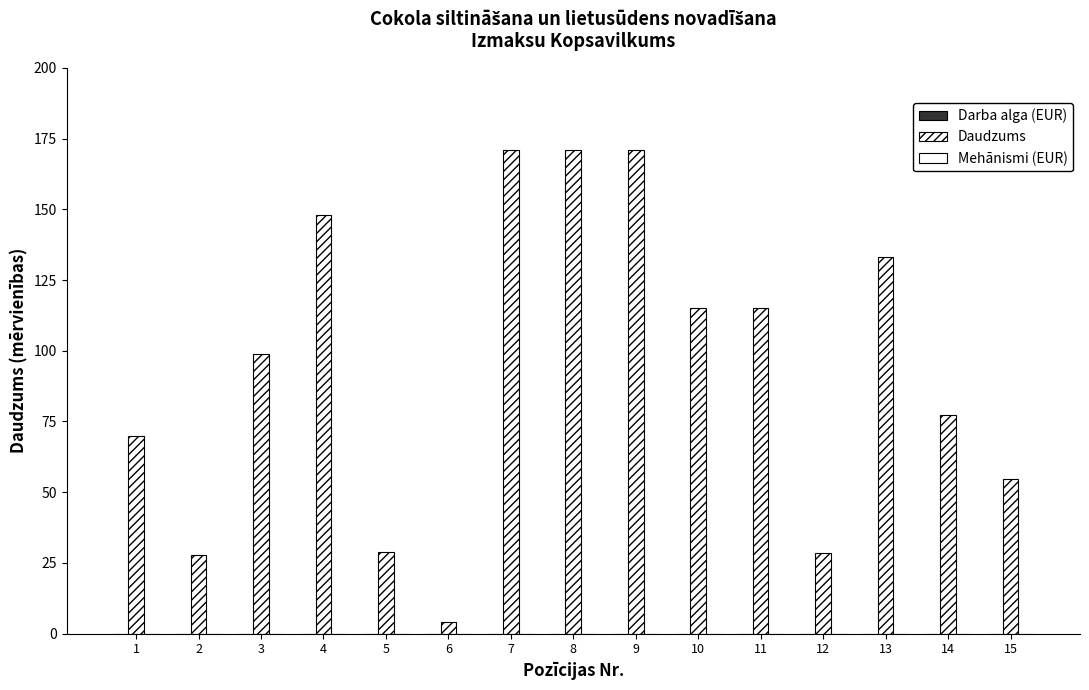

How many categories are shown in the chart?

15